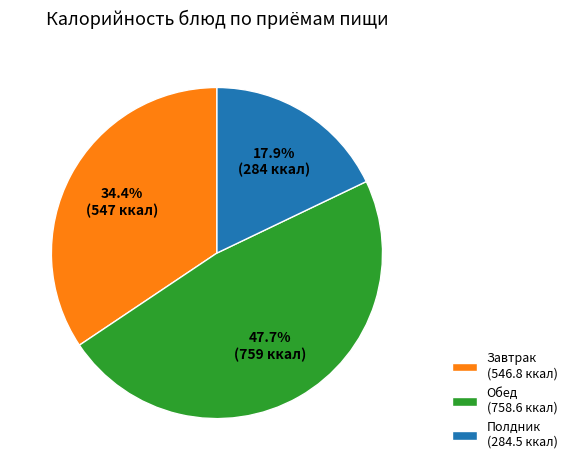

Count the number of slices in the pie.

3